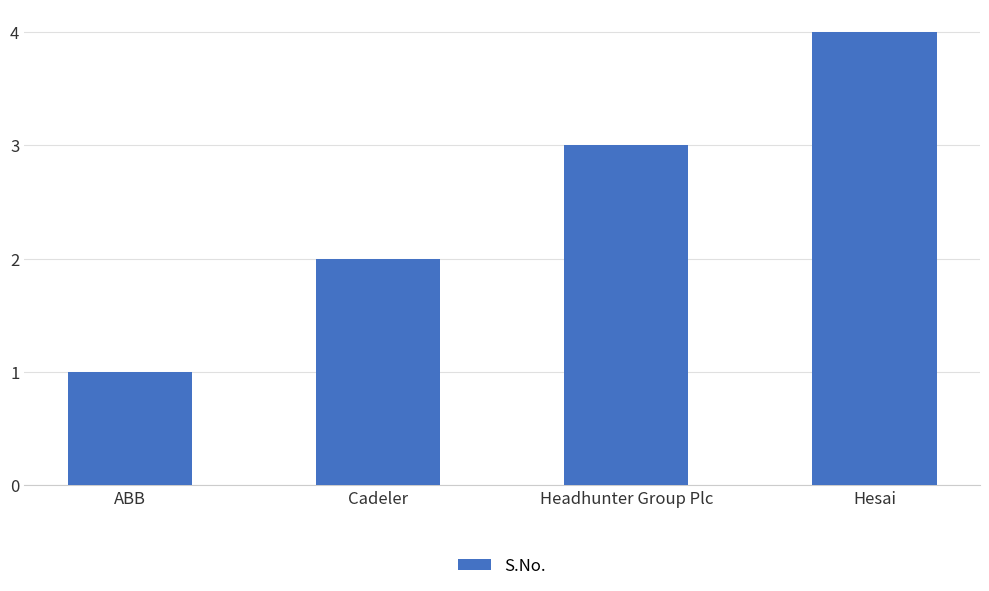

Rank the categories by value from lowest to highest.

ABB, Cadeler, Headhunter Group Plc, Hesai